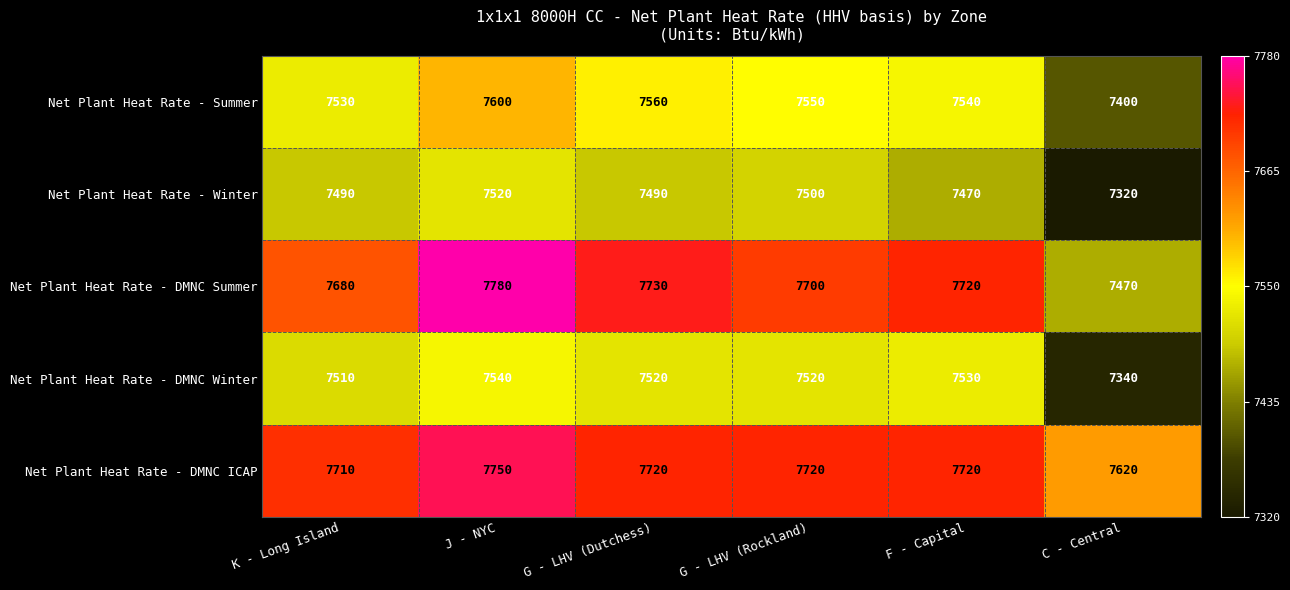

At how many categories does at least one series exceed 7439?

6